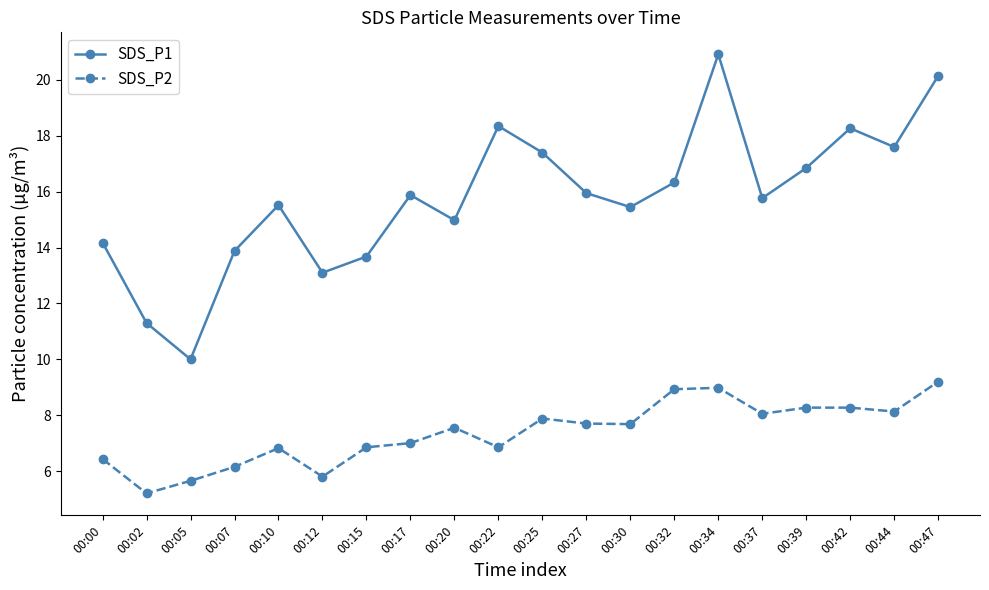

What are all the series names shown in the legend?

SDS_P1, SDS_P2